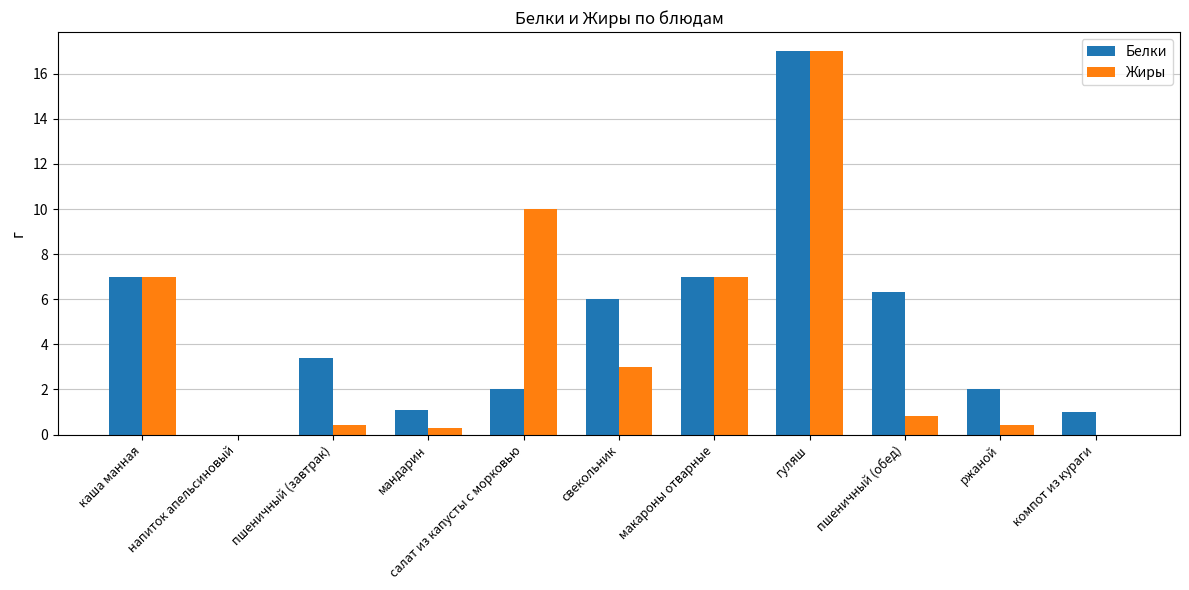

Reading right to left, extract all data points from this chart.

Белки: компот из кураги=1.0	ржаной=2.0	пшеничный (обед)=6.3	гуляш=17.0	макароны отварные=7.0	свекольник=6.0	салат из капусты с морковью=2.0	мандарин=1.1	пшеничный (завтрак)=3.4	напиток апельсиновый=0.0	каша манная=7.0
Жиры: компот из кураги=0.0	ржаной=0.4	пшеничный (обед)=0.8	гуляш=17.0	макароны отварные=7.0	свекольник=3.0	салат из капусты с морковью=10.0	мандарин=0.3	пшеничный (завтрак)=0.4	напиток апельсиновый=0.0	каша манная=7.0